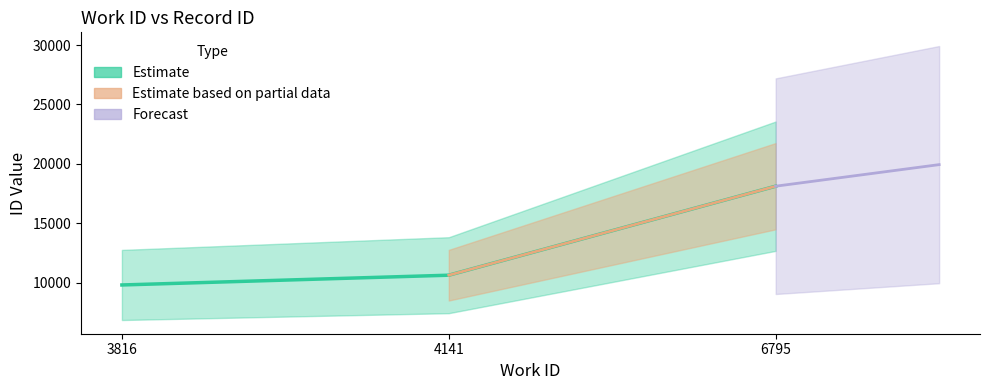

What is the change in value from 4141 to 6795?

+7484